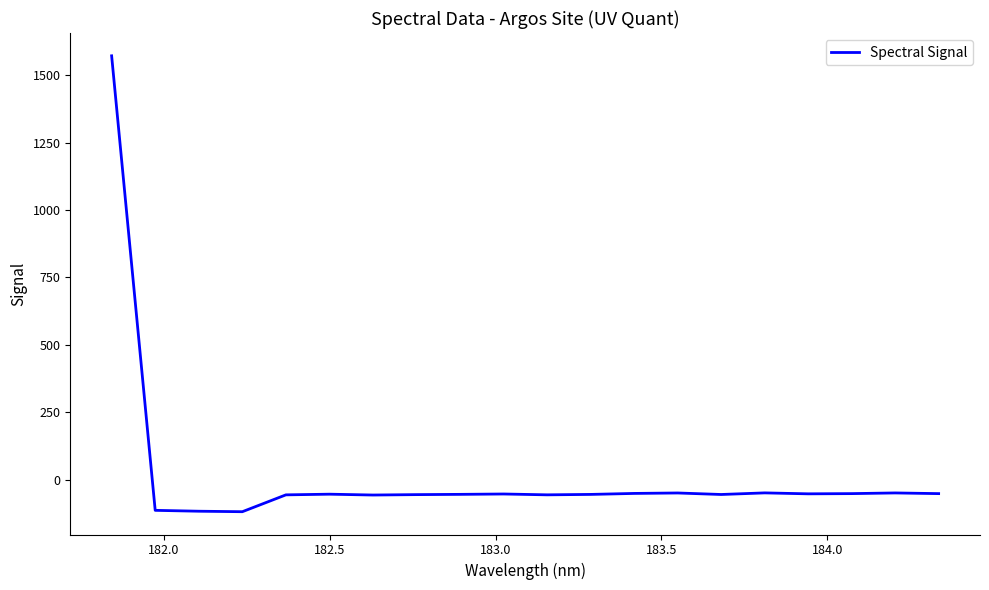

What is the difference between the maximum and minimum values?

1691.3